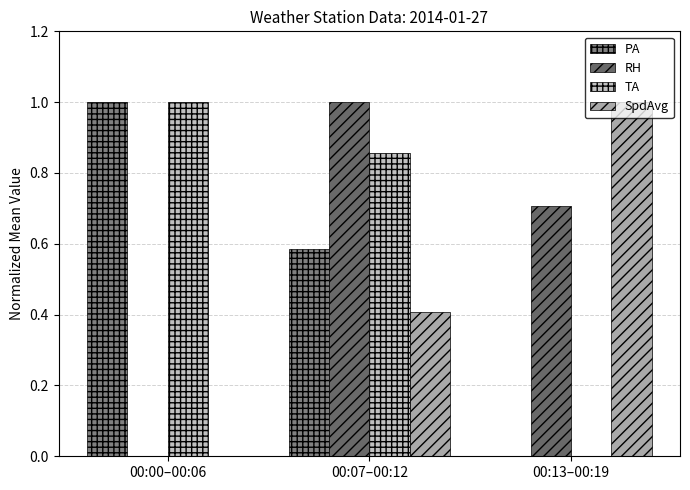

What is the value of the RH bar at the 3rd from the left?

0.7